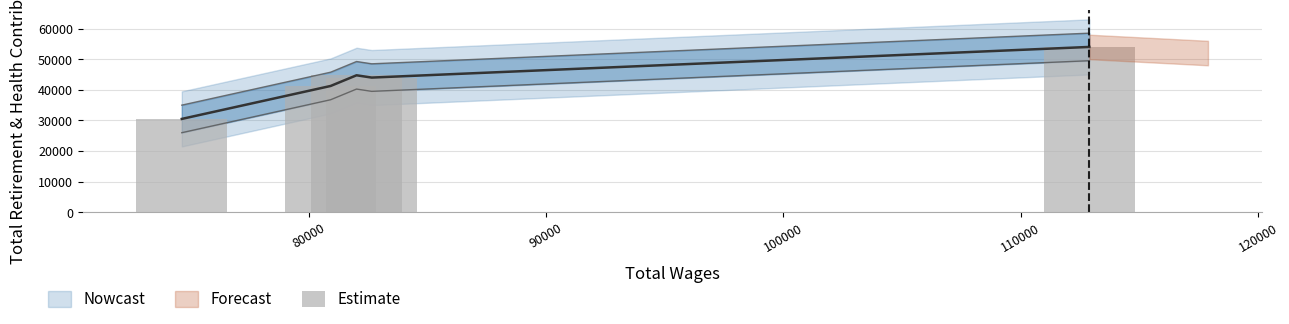

Is it true that the value at 80000 is 54556?

False